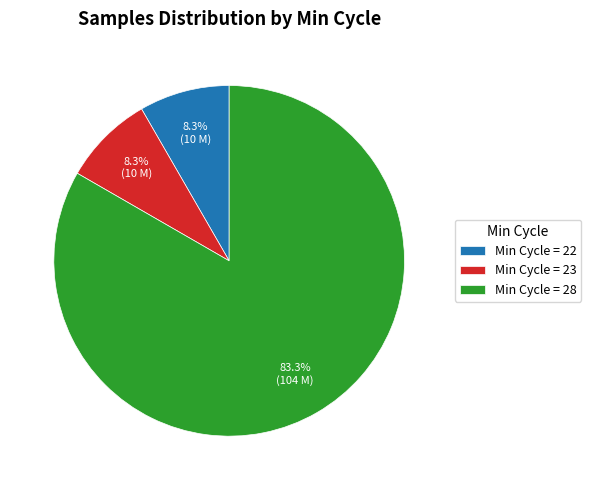

Which has a higher value, Min Cycle = 22 or Min Cycle = 28?

Min Cycle = 28